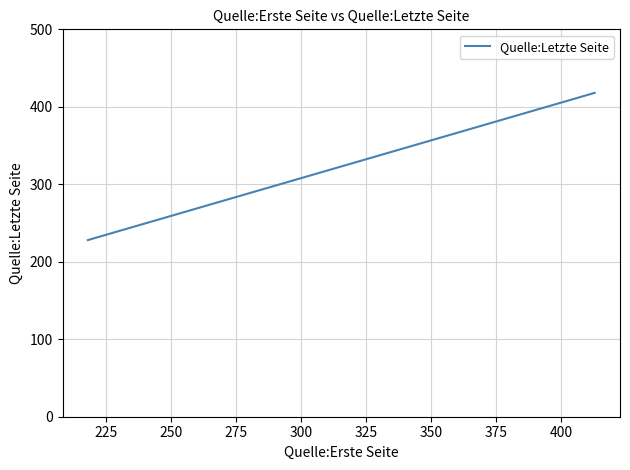

What is the value of the 1st point from the left?

228